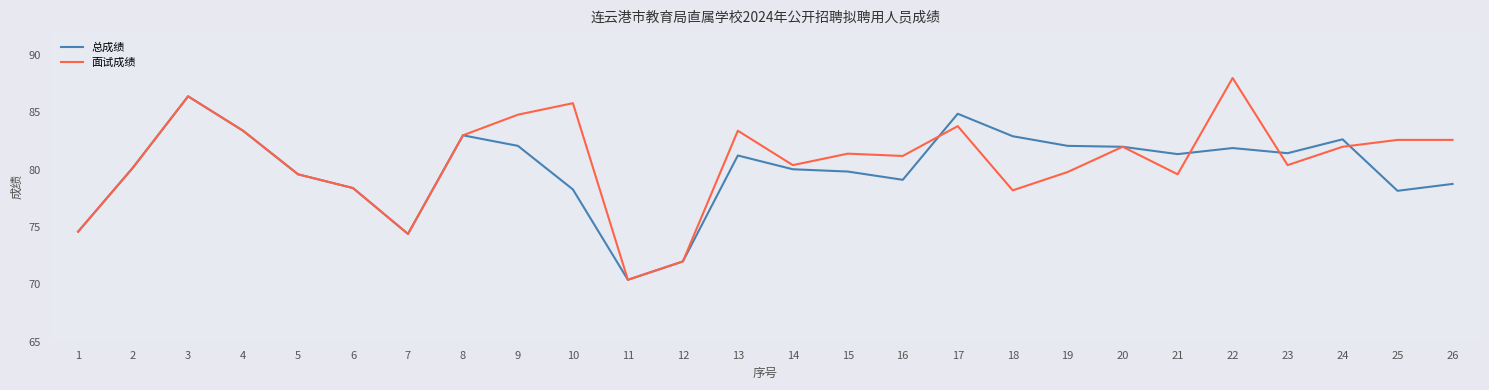

Does the chart display data point markers on the line(s)?

No